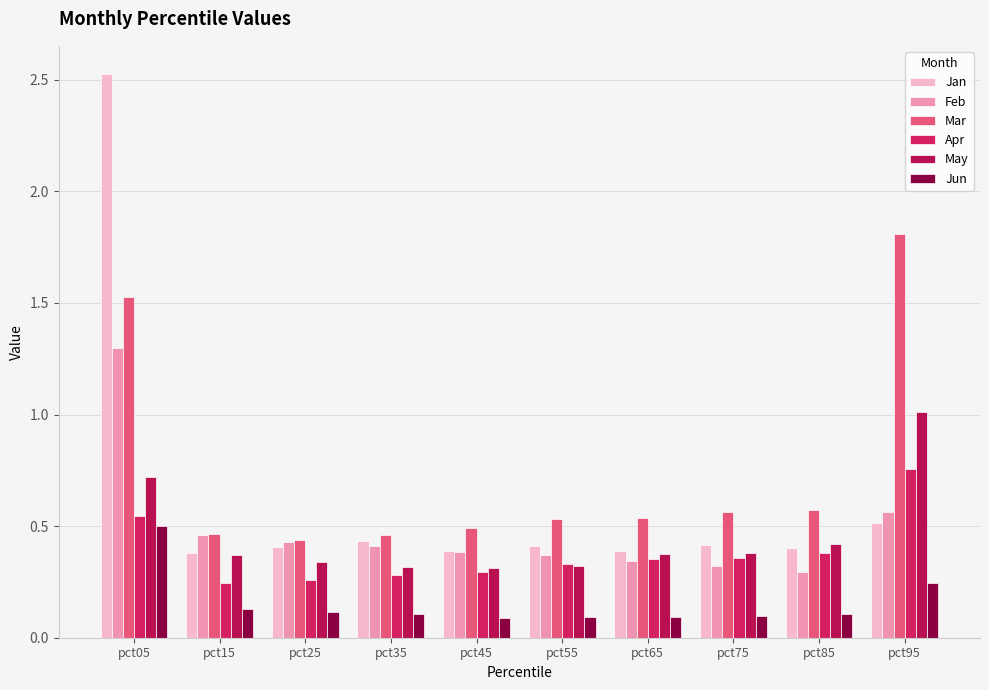

How many bars are there in total?

60